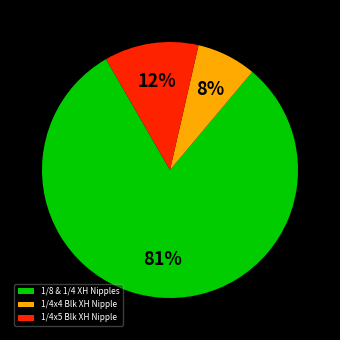

Is there any slice that represents more than half of the pie?

Yes